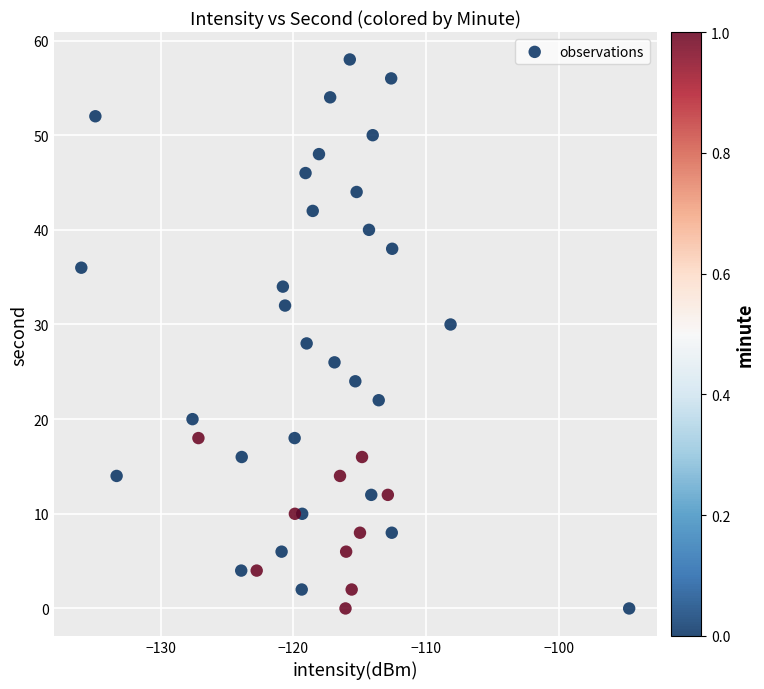

What is the range of Y values (max minus min)?

58